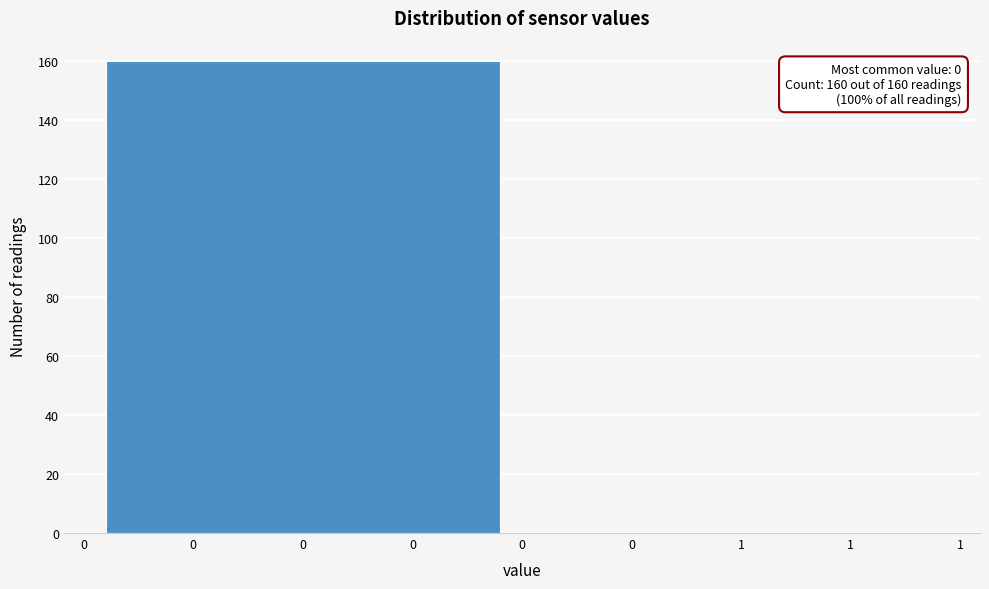

Reading left to right, transcribe all the data shown in this chart.

0=160	1=0